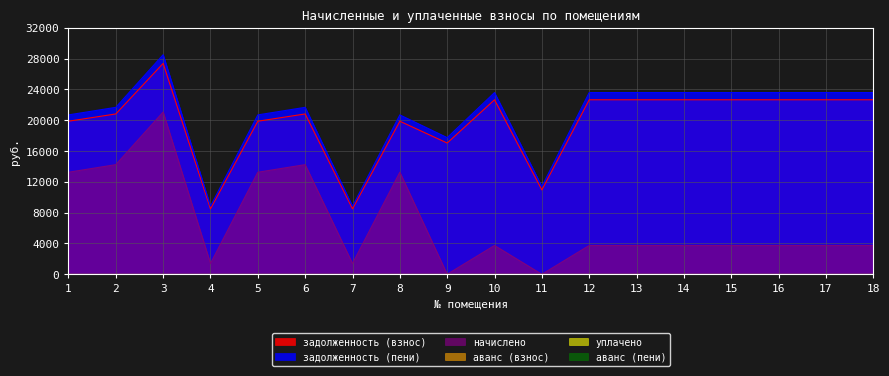

What is the value of the начислено point at the 14th from the left?

3744.0